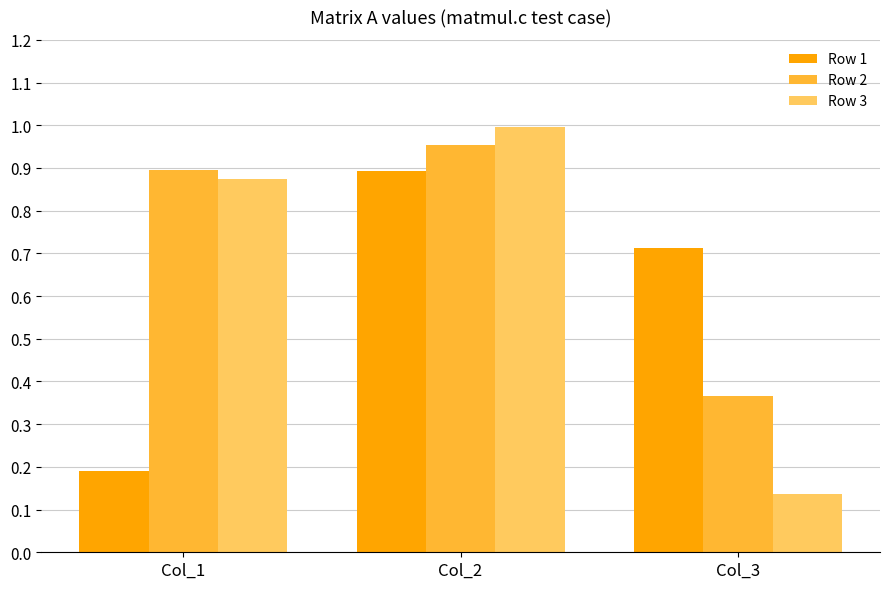

What is the difference between the Row 1 values at Col_3 and Col_1?

0.5